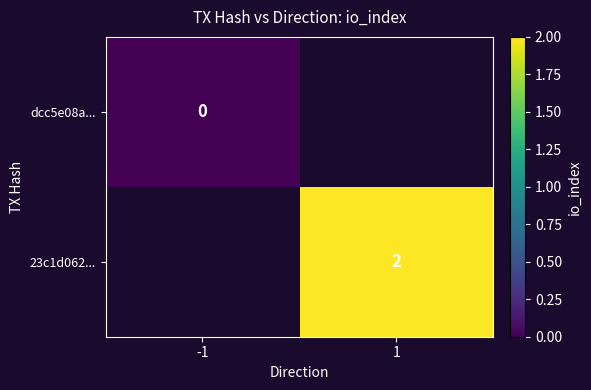

The value of 23c1d062... at 1 is 2. True or false?

True